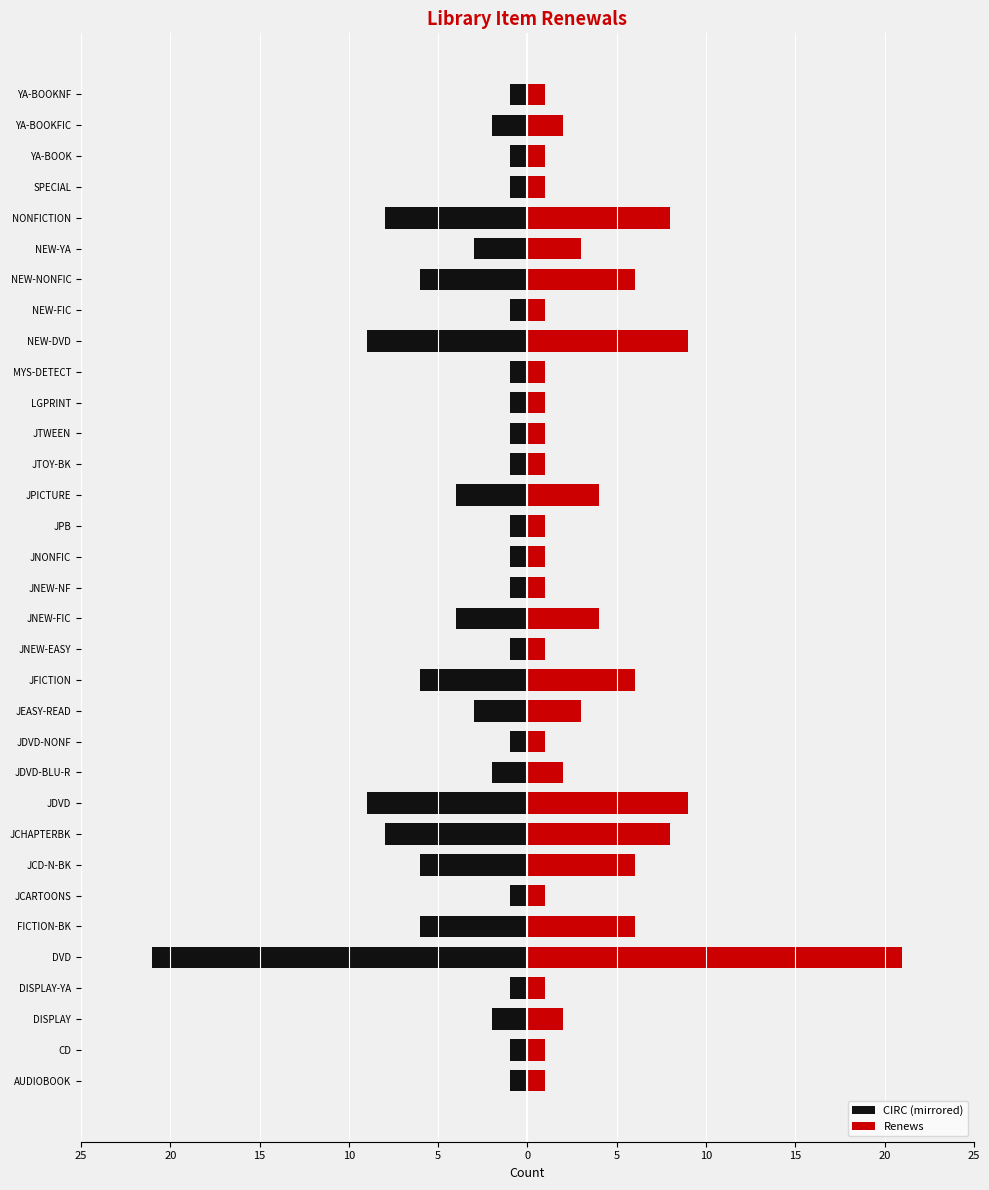

Reading left to right, transcribe all the data shown in this chart.

CIRC (mirrored): -1	-1	-2	-1	-21	-6	-1	-6	-8	-9	-2	-1	-3	-6	-1	-4	-1	-1	-1	-4	-1	-1	-1	-1	-9	-1	-6	-3	-8	-1	-1	-2	-1
Renews: 1	1	2	1	21	6	1	6	8	9	2	1	3	6	1	4	1	1	1	4	1	1	1	1	9	1	6	3	8	1	1	2	1